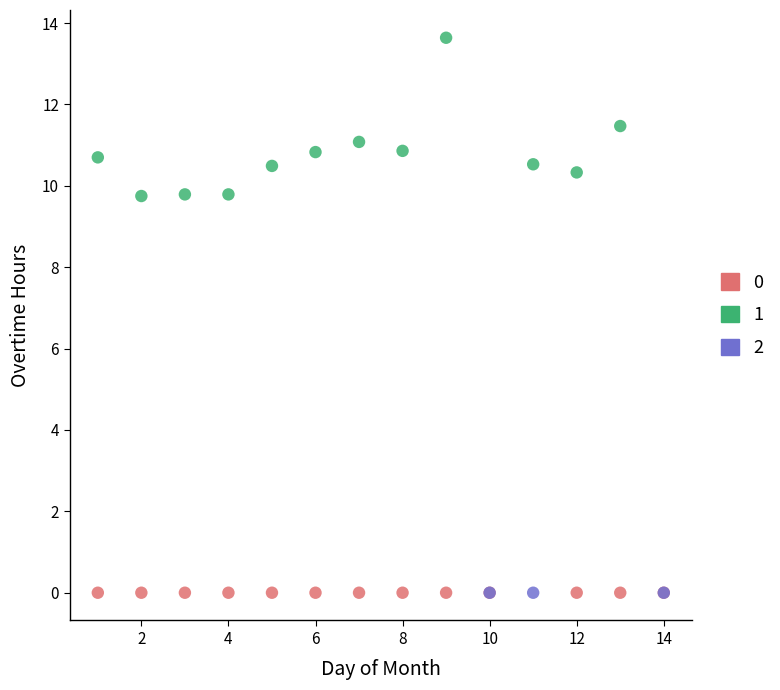

Which series contains the highest Y value?

1